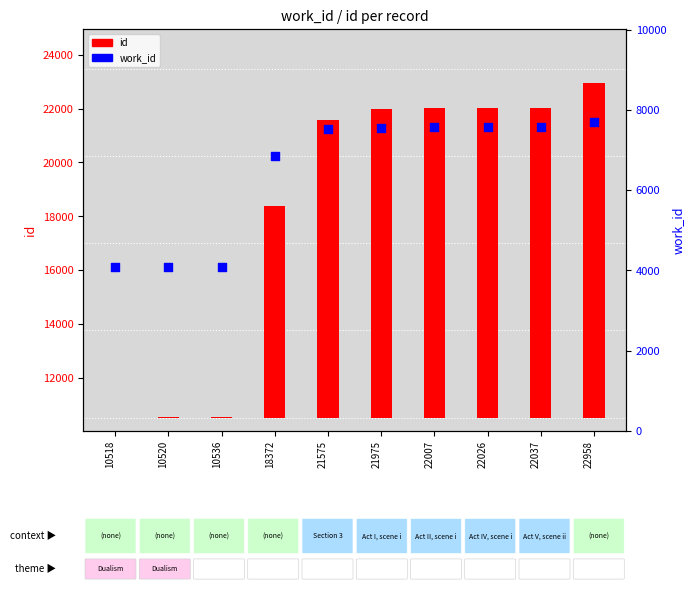

Which series reaches the maximum Y coordinate?

id